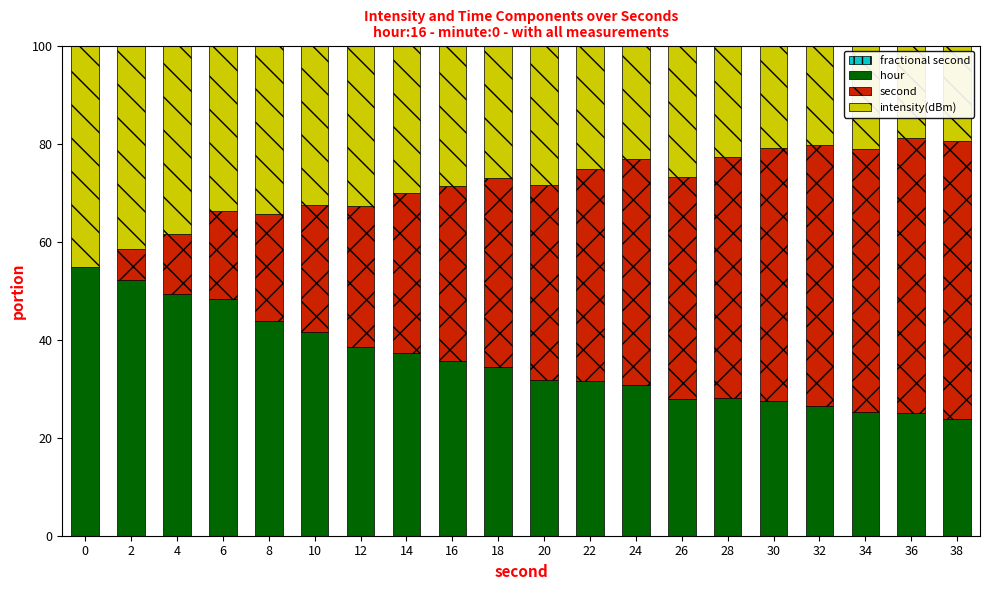

True or false: hour has a value of 23.9 at 38.

True